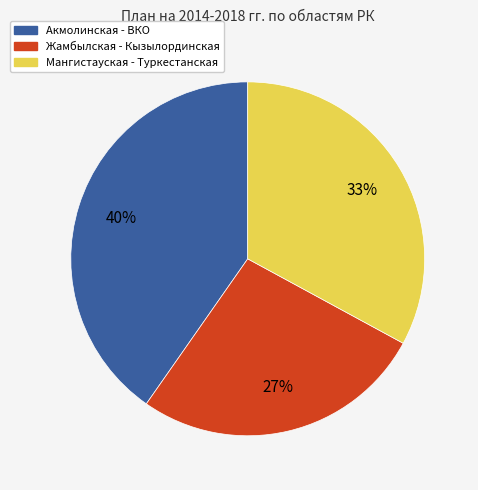

Count the number of slices in the pie.

3